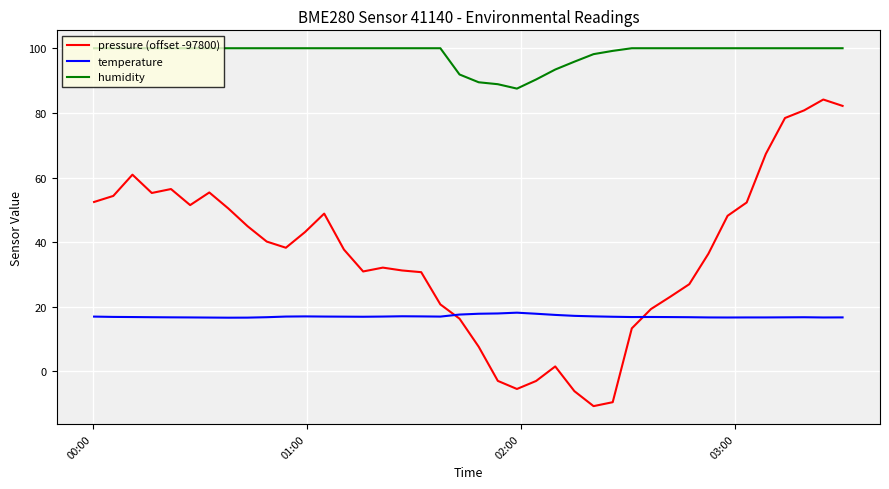

What is the maximum value shown in the chart?

100.0